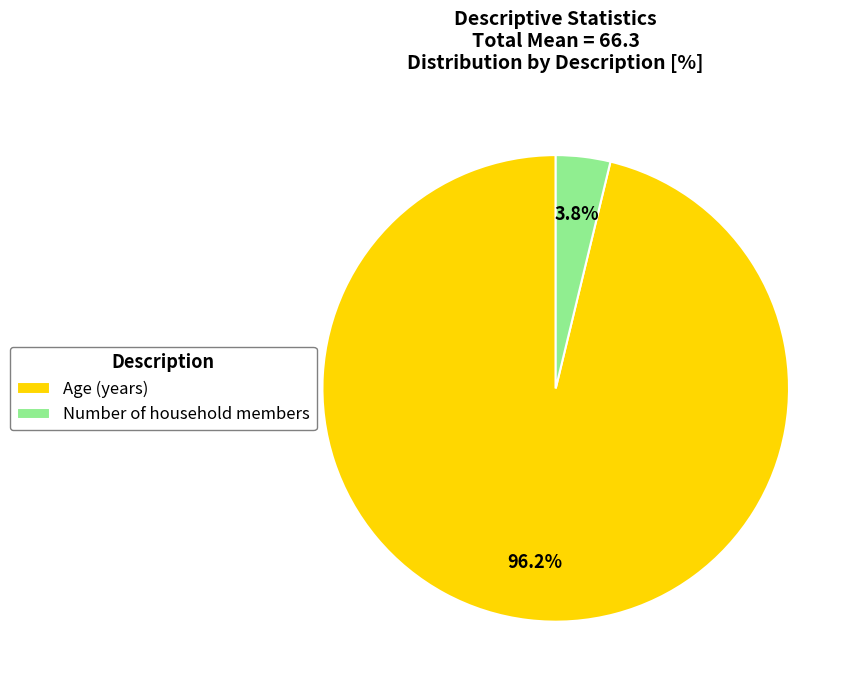

What is the smallest slice in the pie chart?

Number of household members